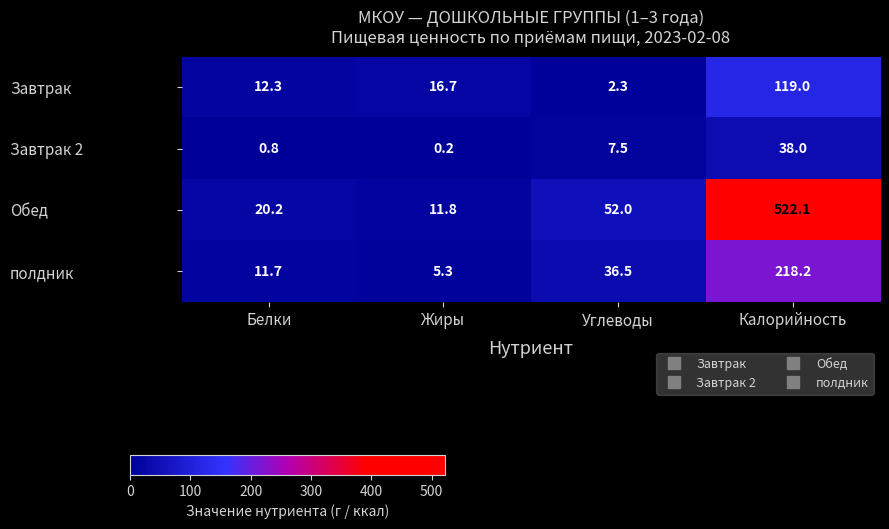

What is the average value of the Обед series?

151.5